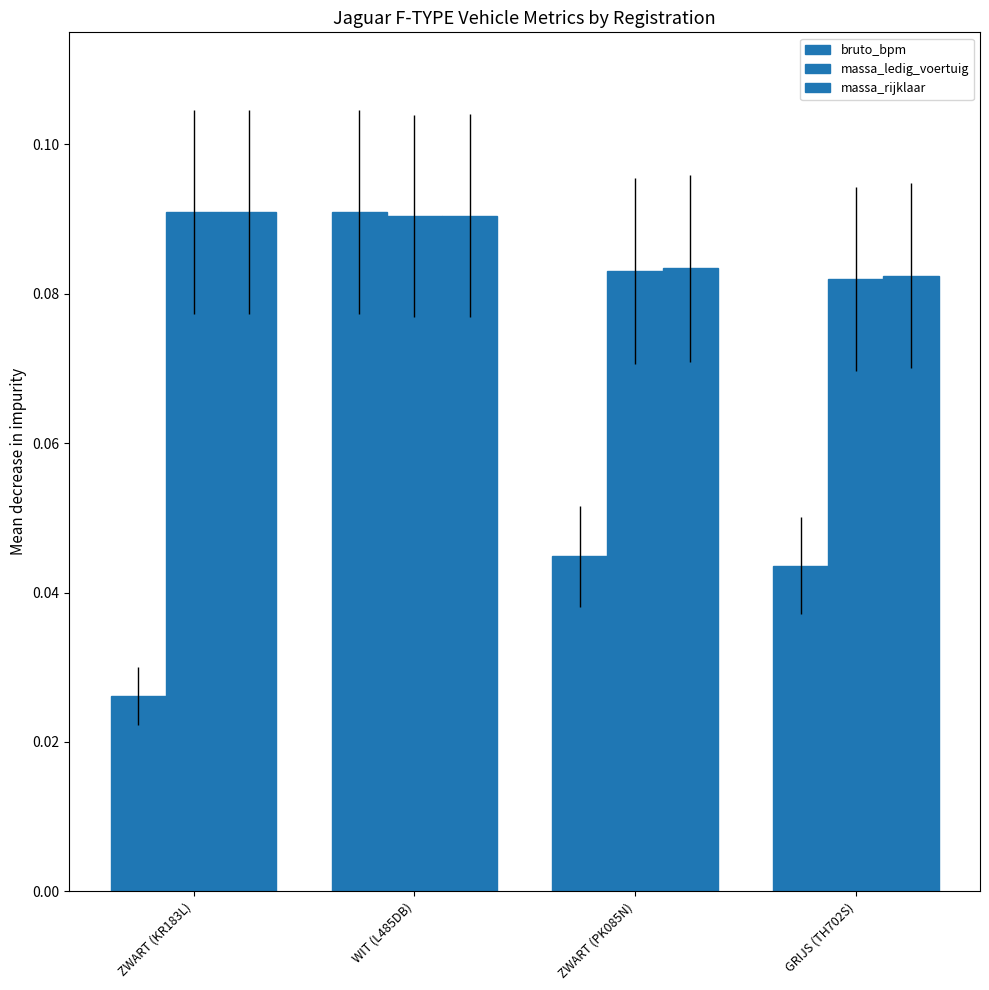

Rank the series by their maximum value, from lowest to highest.

bruto_bpm, massa_ledig_voertuig, massa_rijklaar